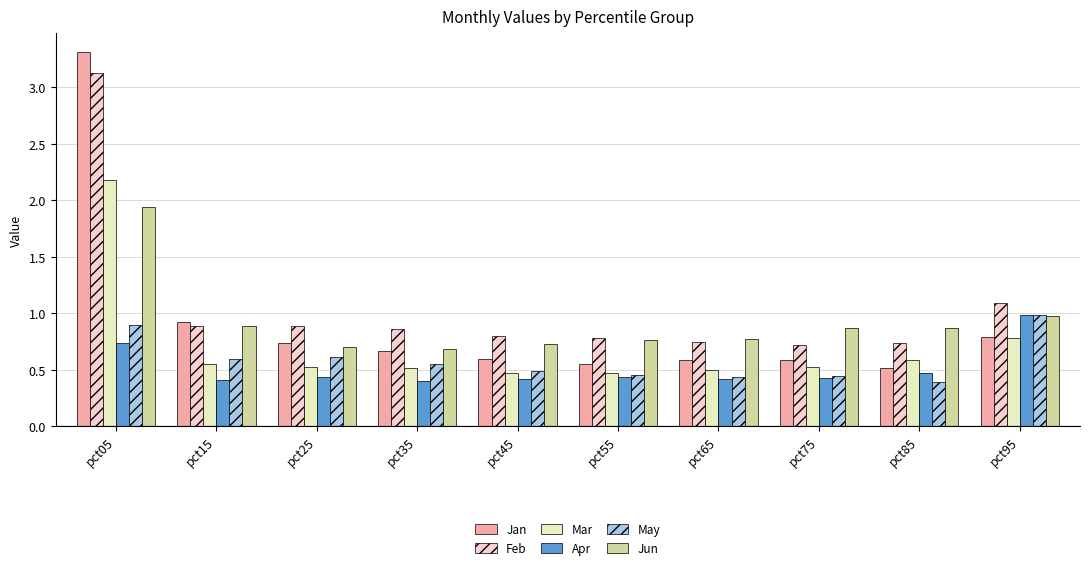

Which series has the largest total across all categories?

Feb